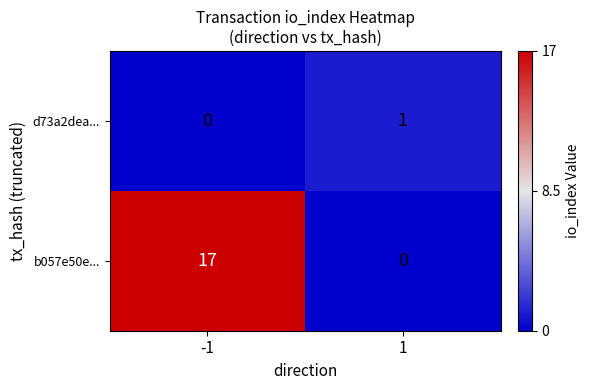

Is it true that d73a2dea... equals 0 at -1?

True